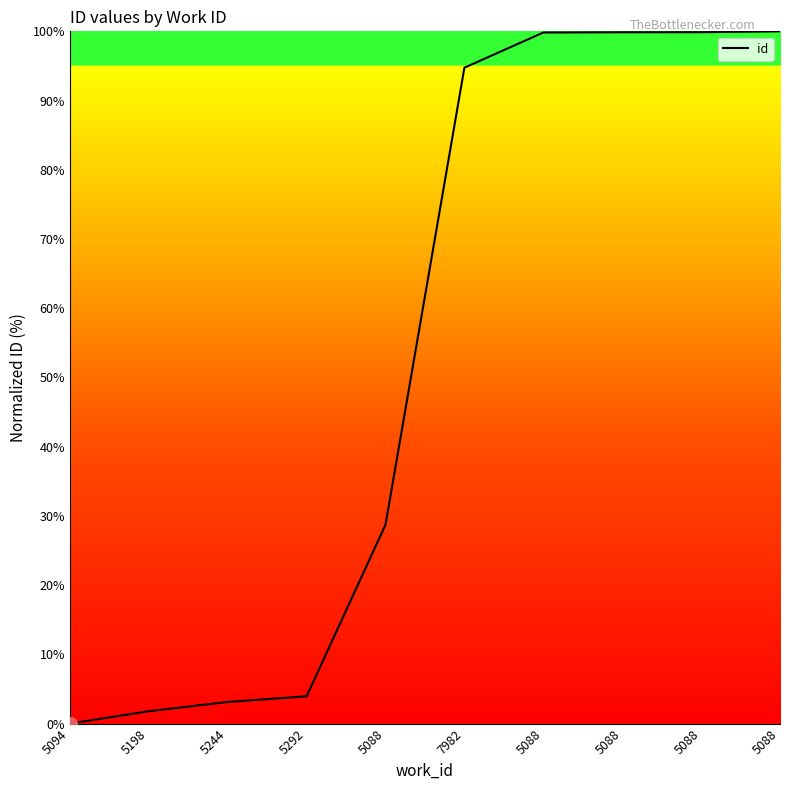

Does the chart display data point markers on the line(s)?

No